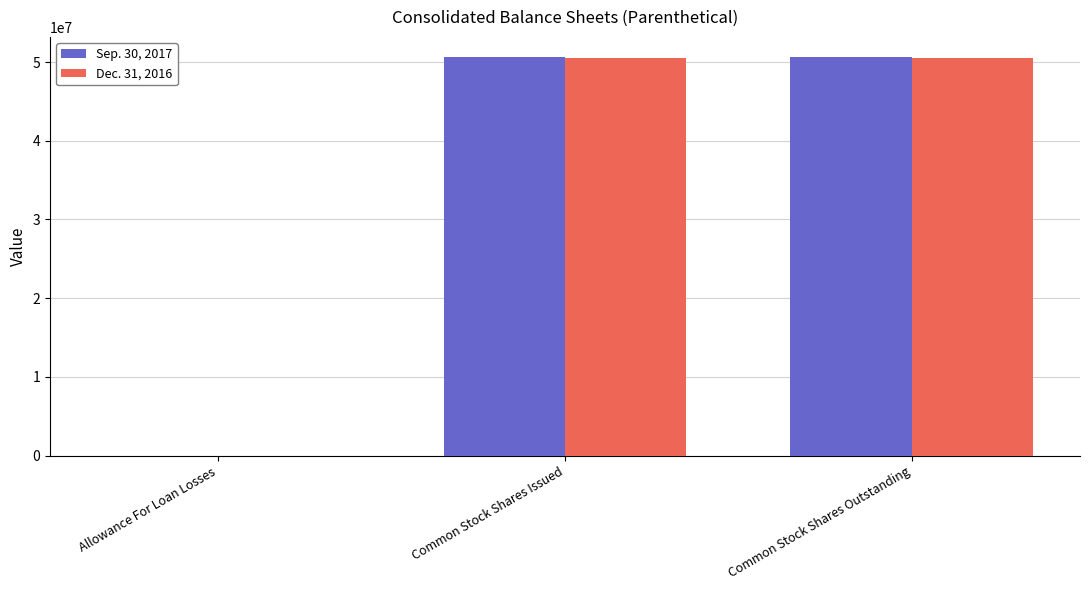

The value of Dec. 31, 2016 at Common Stock Shares Outstanding is 50513000. True or false?

True